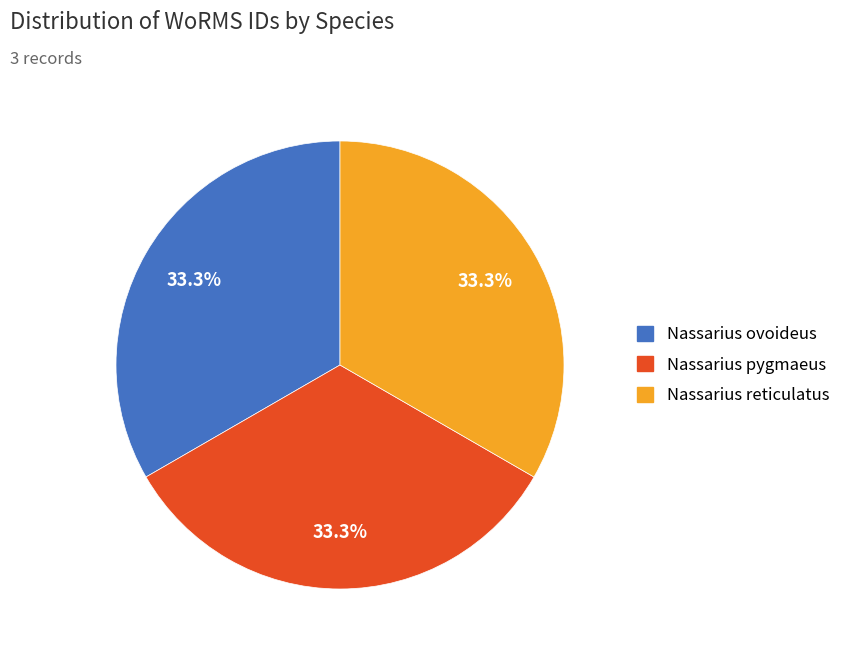

To the nearest percent, what is the average slice percentage?

33%